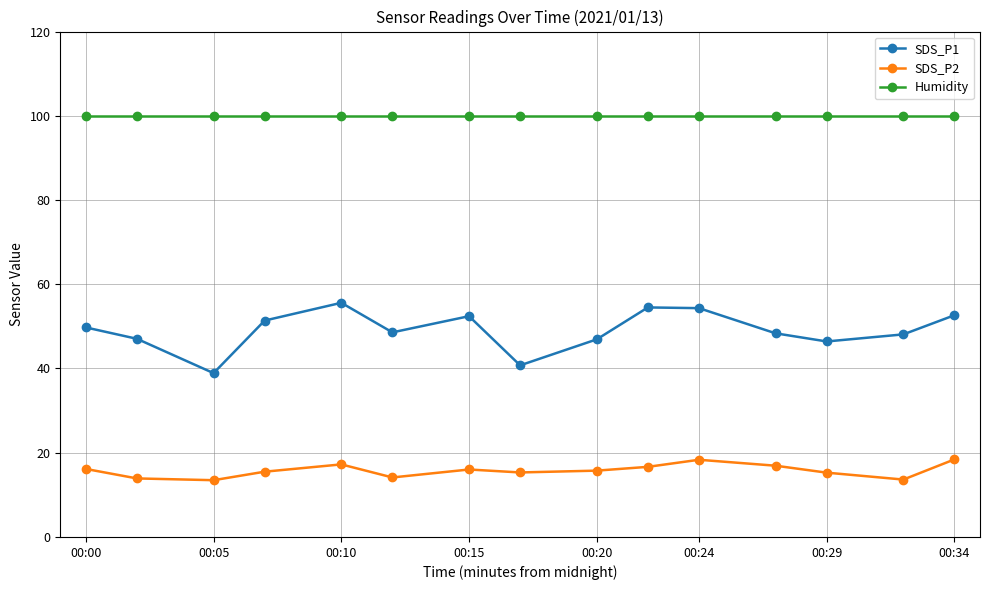

What is the minimum value for SDS_P2?

13.5